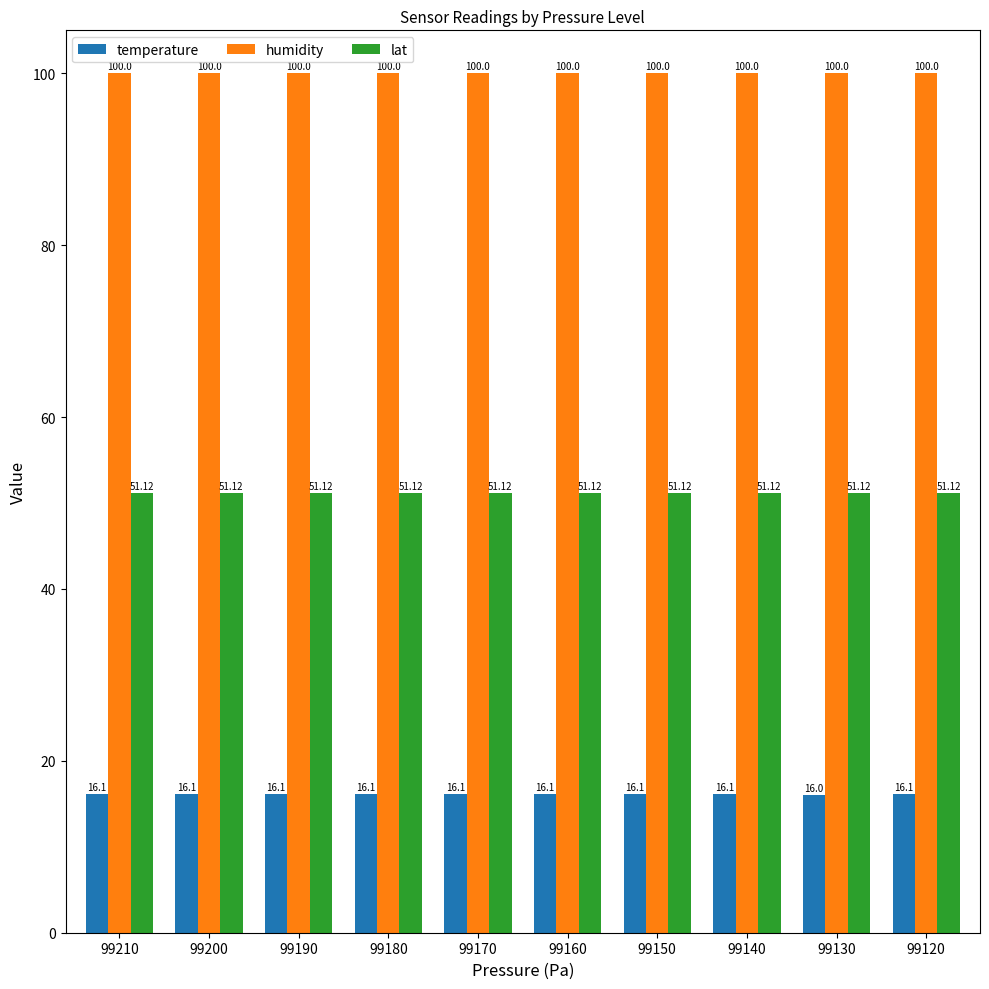

Which series has the largest total across all categories?

humidity